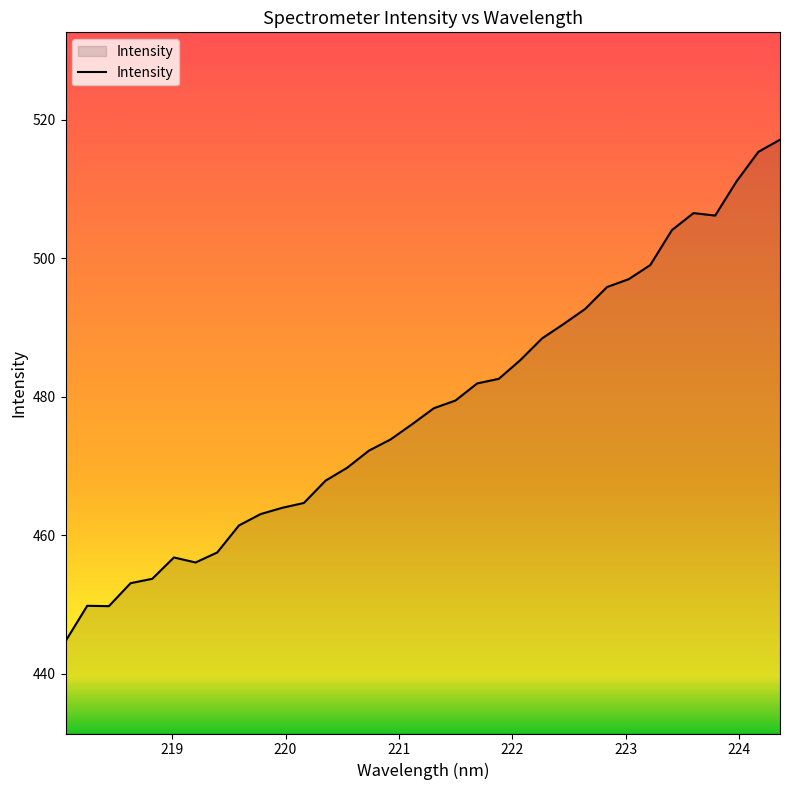

What is the difference between the maximum and minimum values?

72.4